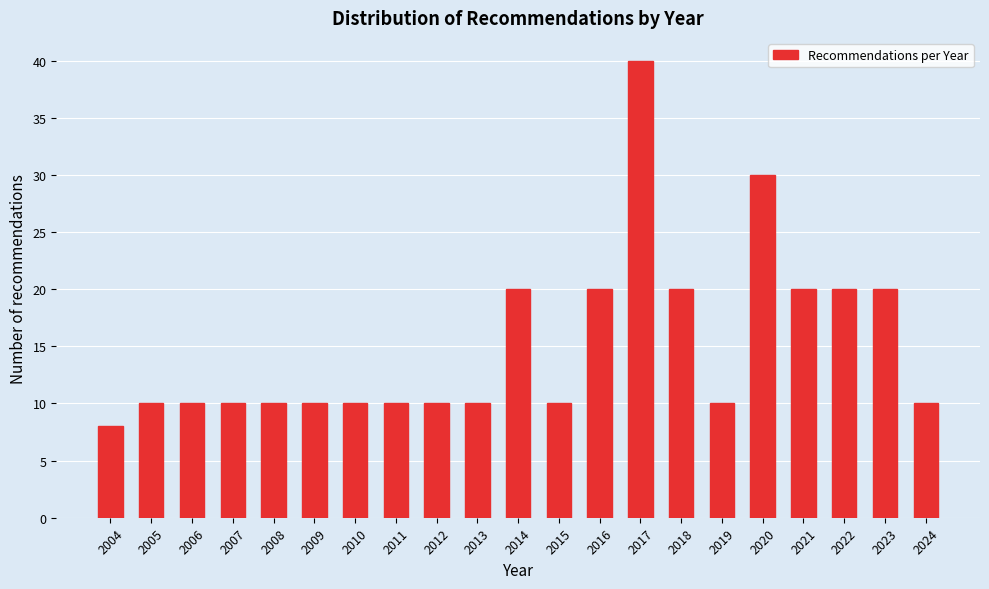

Reading right to left, transcribe all the data shown in this chart.

10	20	20	20	30	10	20	40	20	10	20	10	10	10	10	10	10	10	10	10	8